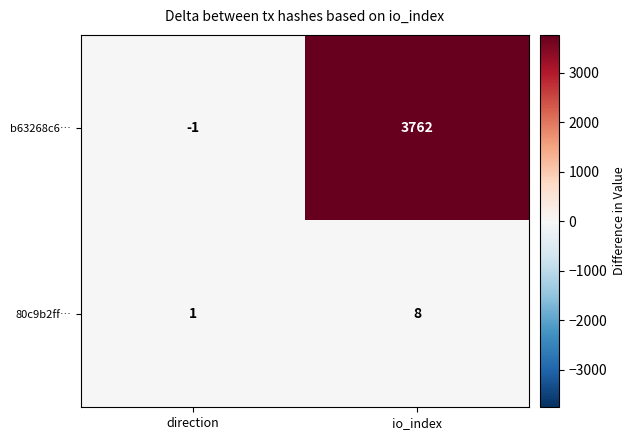

What is the sum of all b63268c6… values?

3761